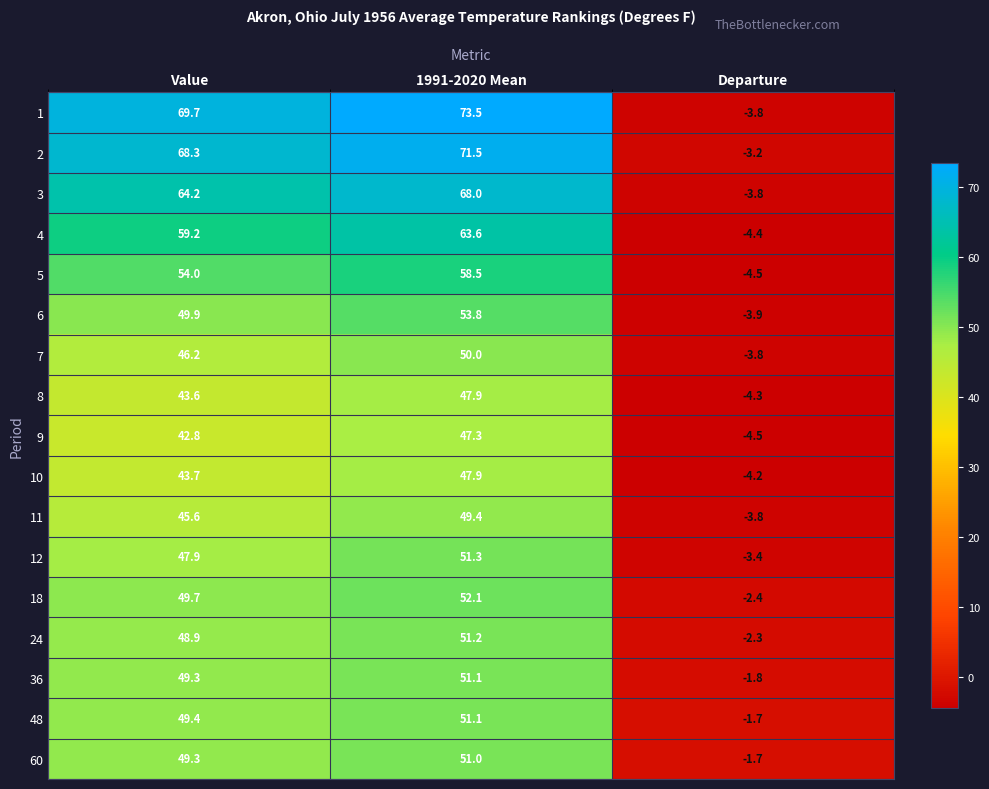

At which category is the sum across all series the highest?

1991-2020 Mean